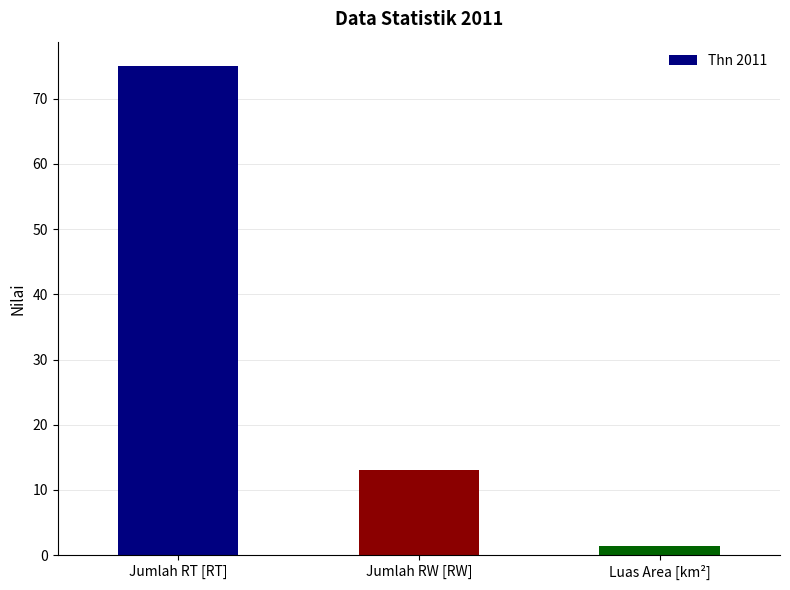

Which category has the highest value across all series?

Jumlah RT [RT]